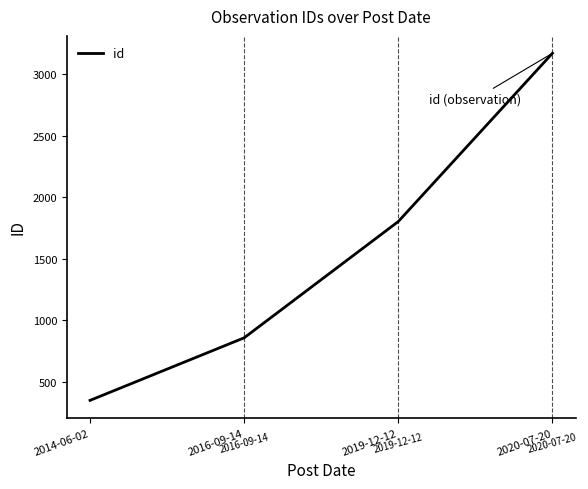

What is the average value?

1546